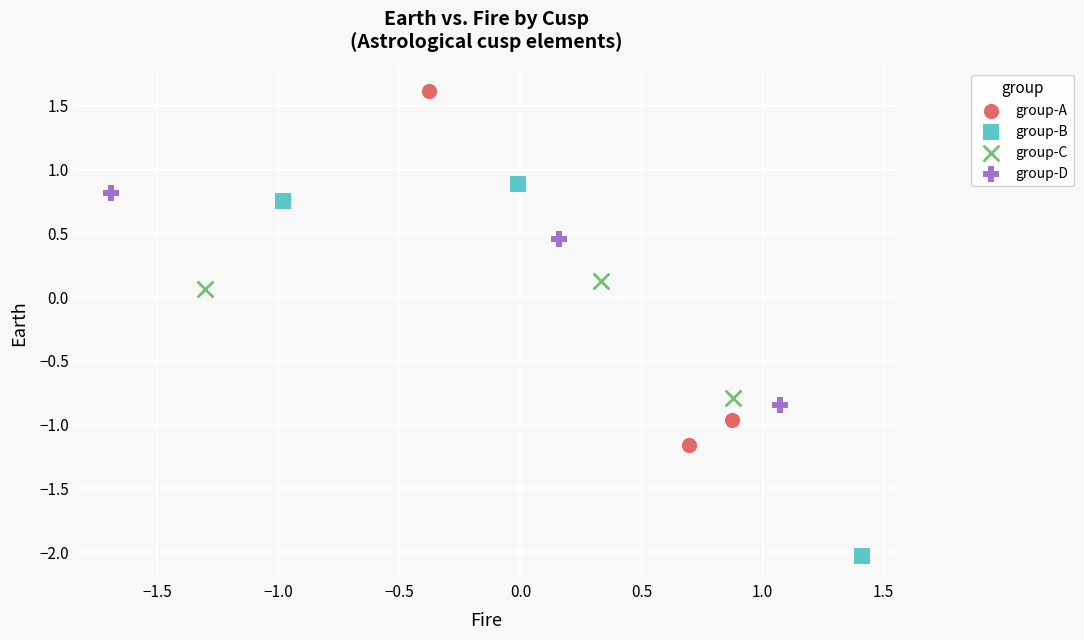

Which series reaches the minimum Y coordinate?

group-B